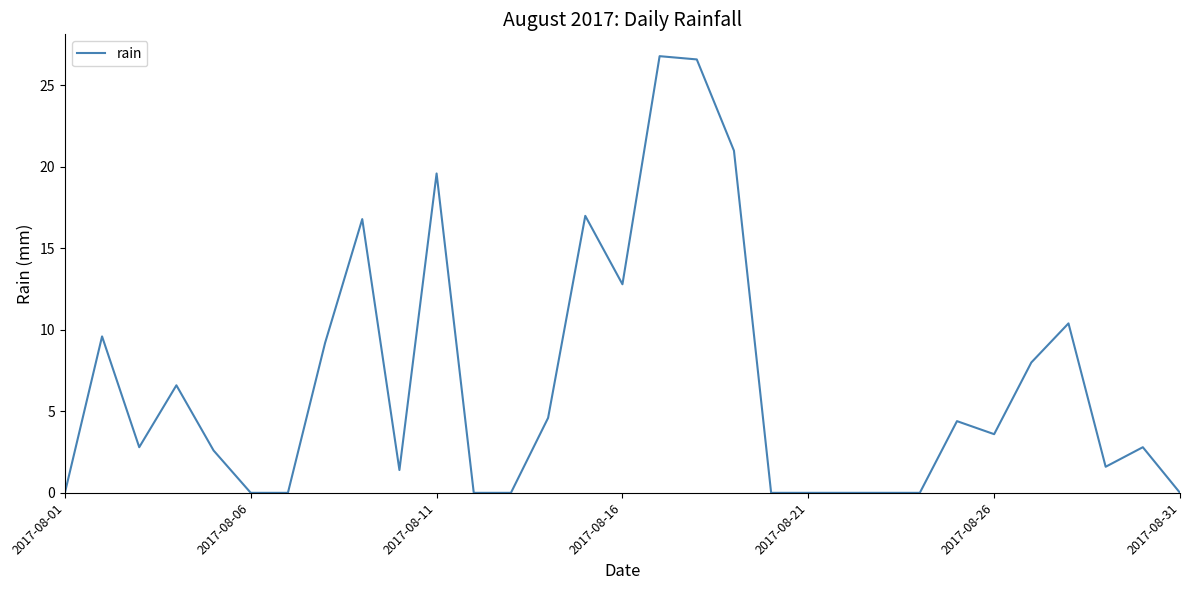

What is the difference between the maximum and minimum values?

26.8